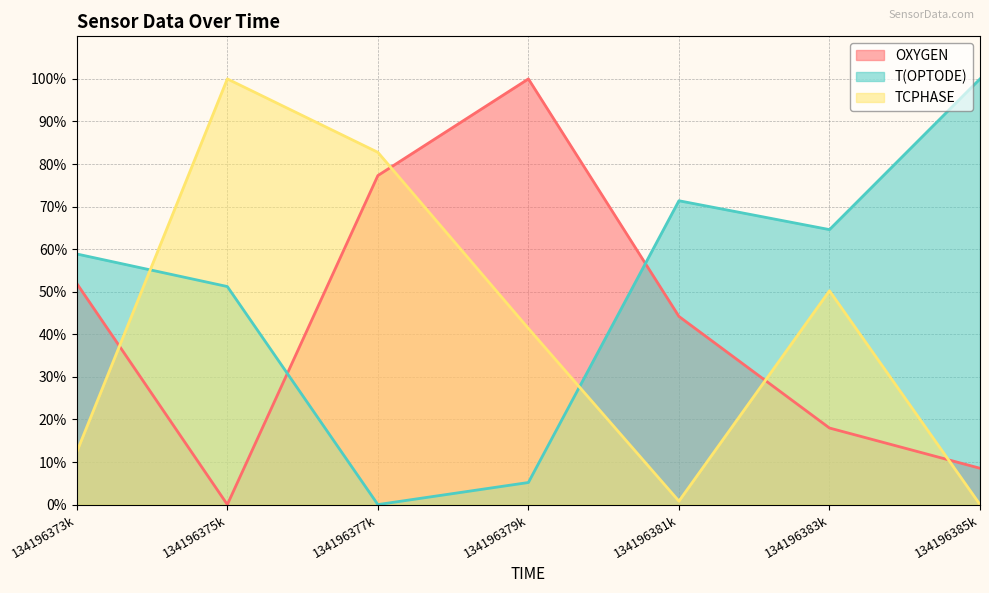

Where is the first local minimum for TCPHASE?

134196381k